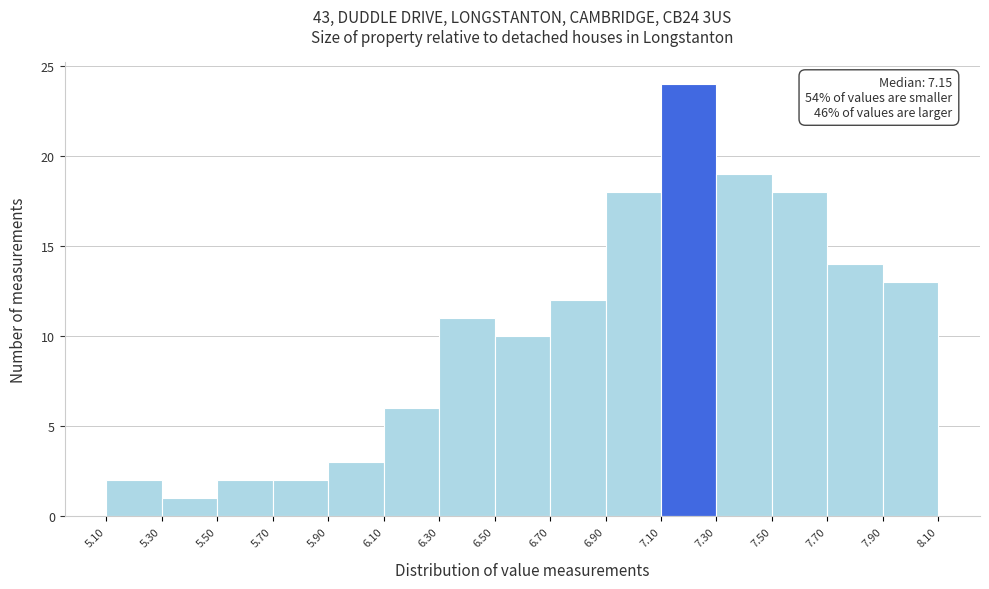

Which range on the x-axis has the tallest bar?

7.10 to 7.30